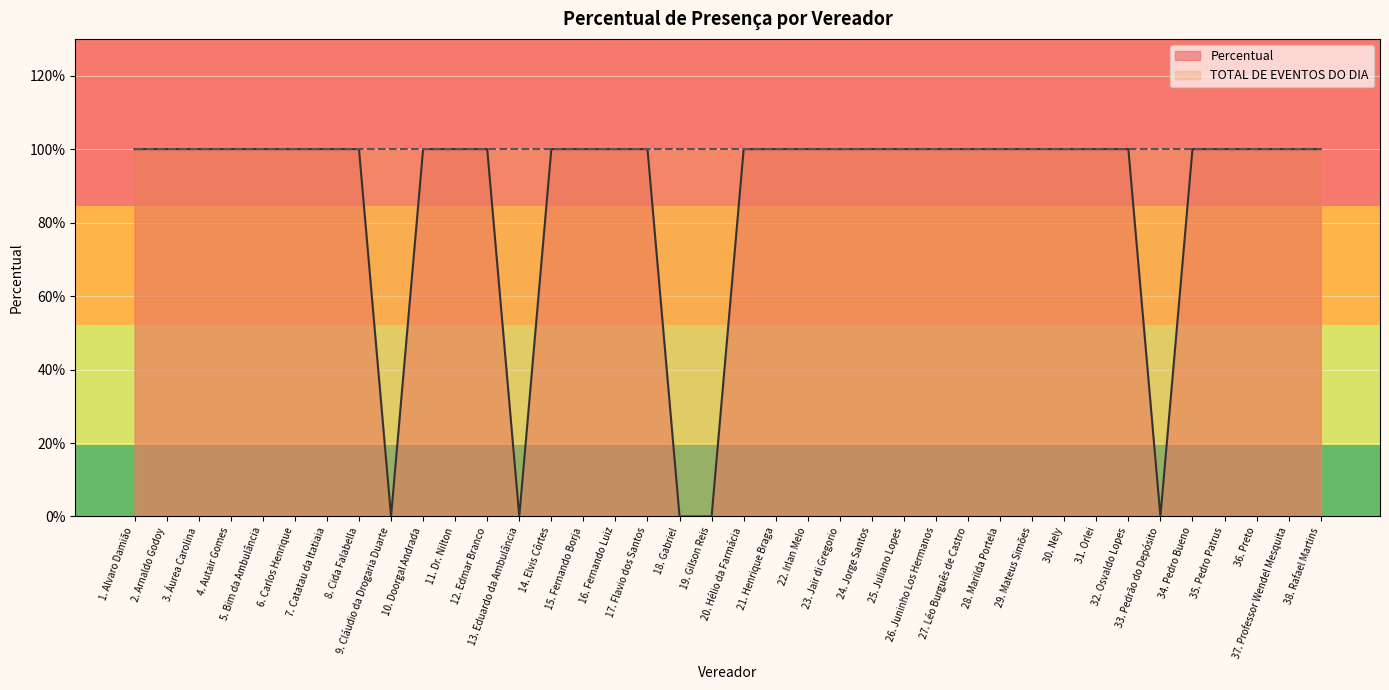

Reading right to left, transcribe all the data shown in this chart.

1	1	1	1	1	0	1	1	1	1	1	1	1	1	1	1	1	1	1	0	0	1	1	1	1	0	1	1	1	0	1	1	1	1	1	1	1	1